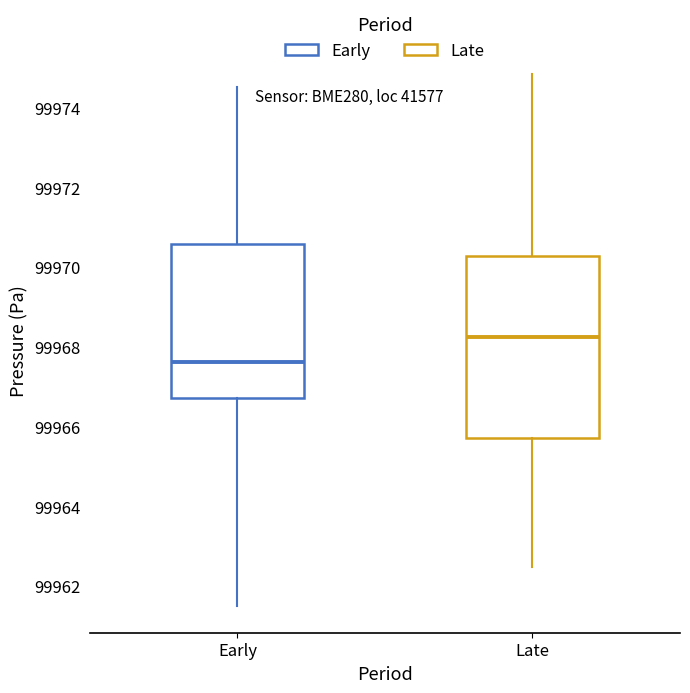

Where is the upper edge of the box for Early on the y-axis? The values are not printed on the chart, so give them approximately, as read against the axis.

99970.6